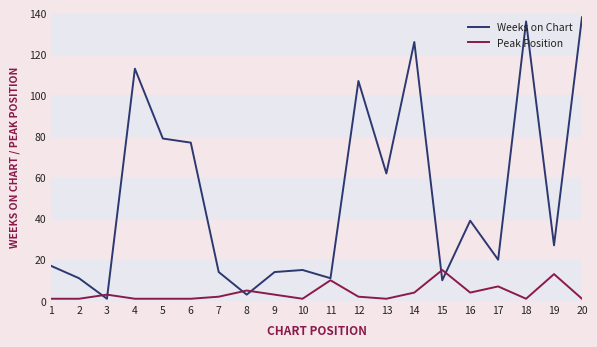

Rank the series by their average value, from lowest to highest.

Peak Position, Weeks on Chart